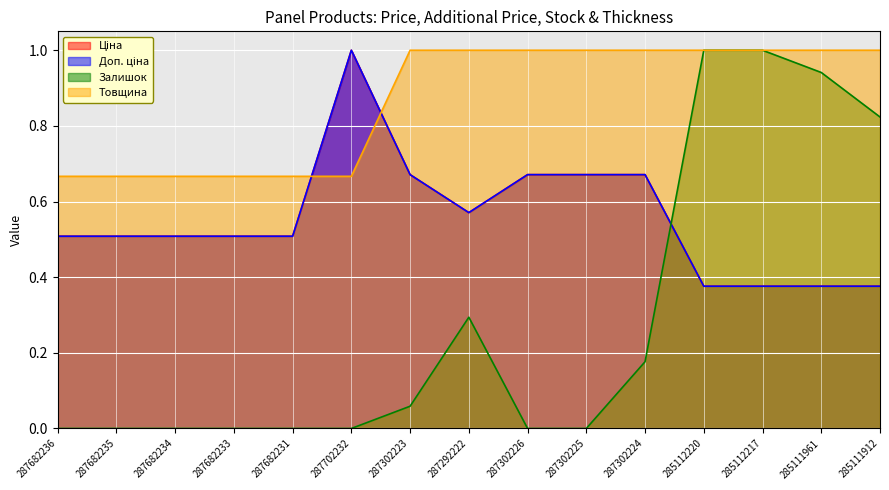

How many lines are shown in the chart?

4